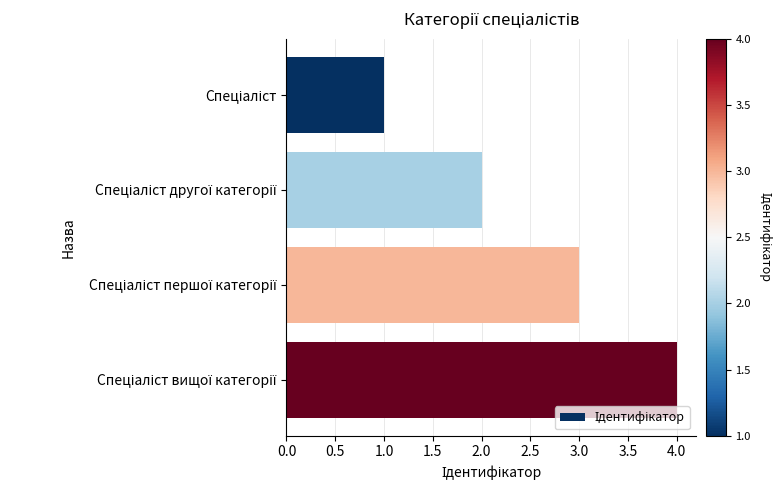

What is the sum of all values?

10